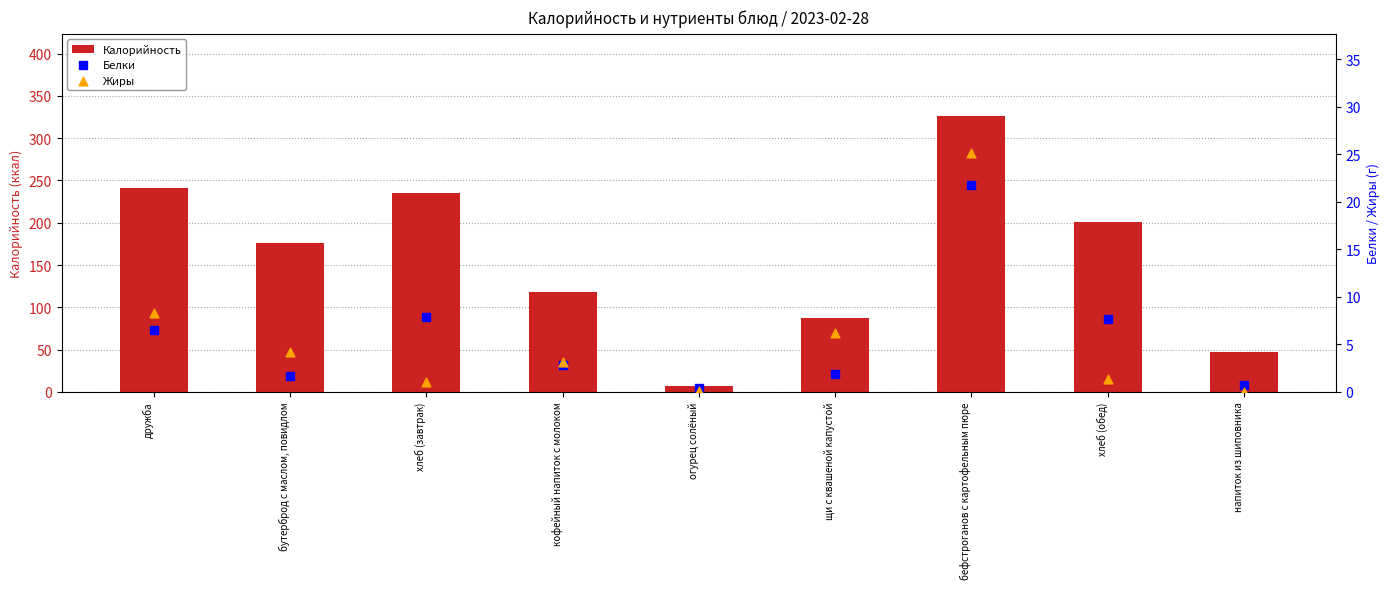

At how many categories does at least one series exceed 257?

1